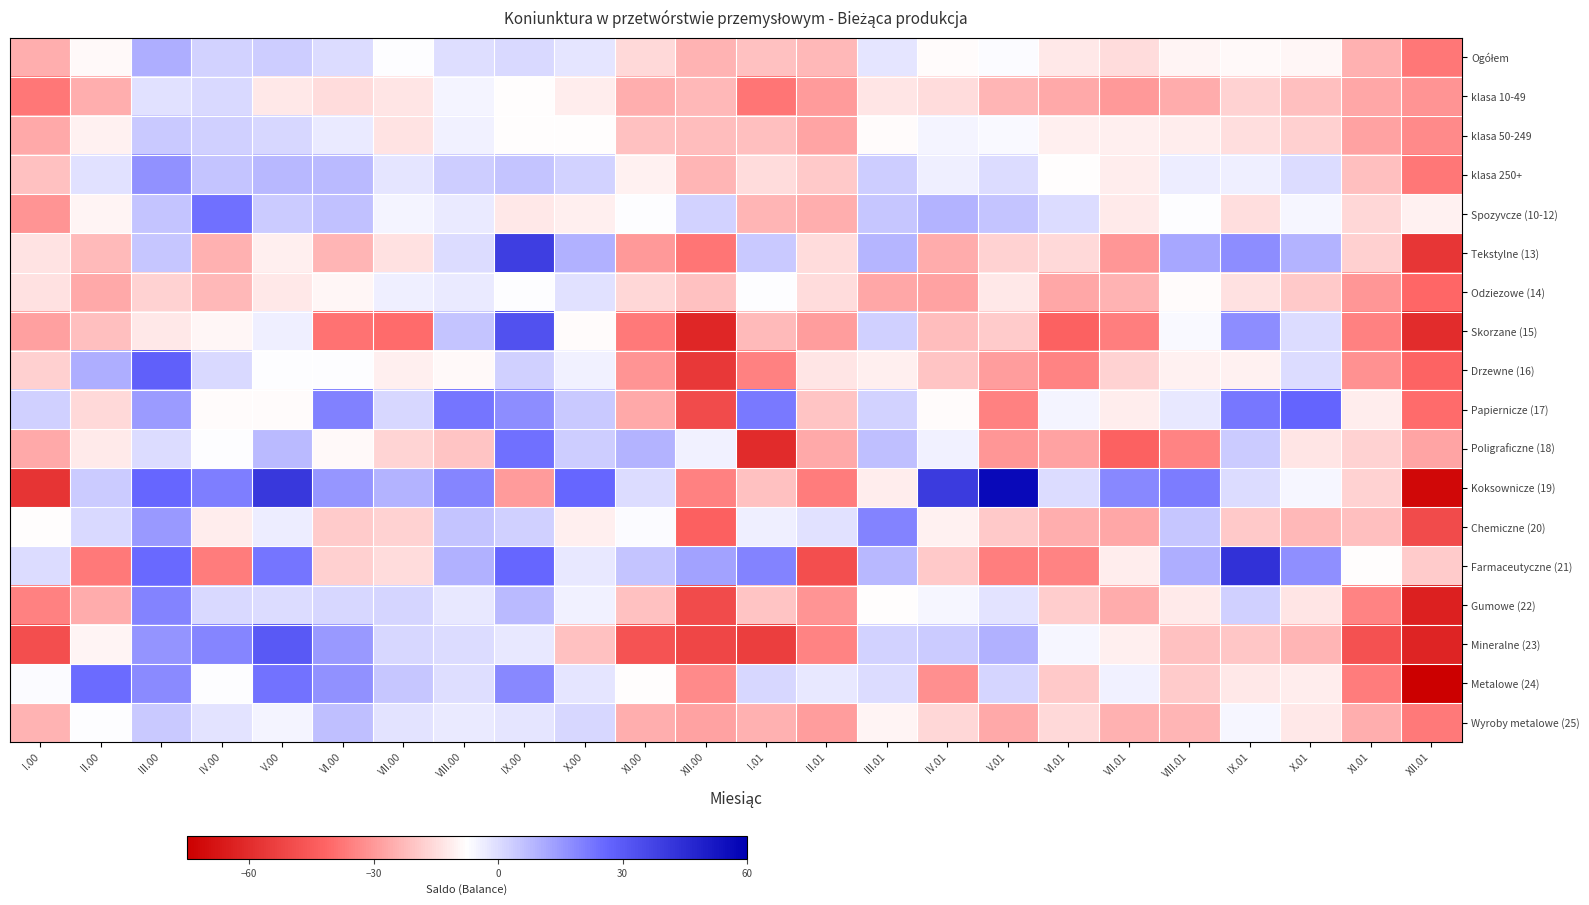

At which category does the chart reach its peak across all series?

V.01